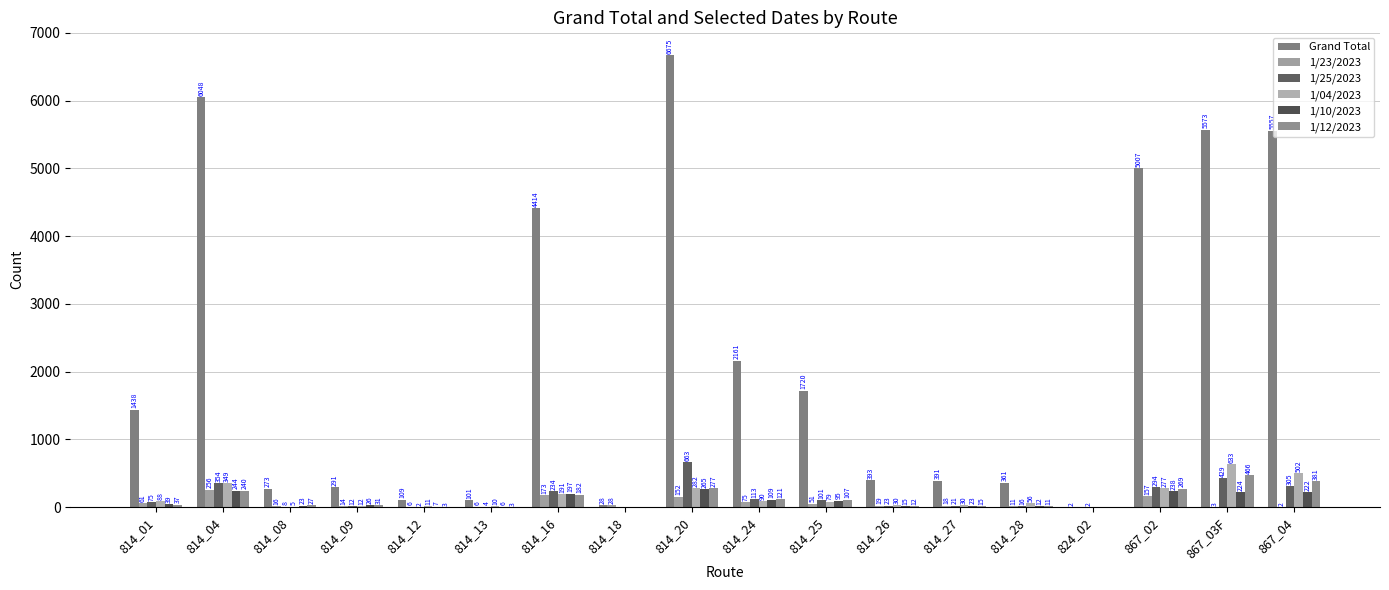

At how many categories does at least one series exceed 6465?

1